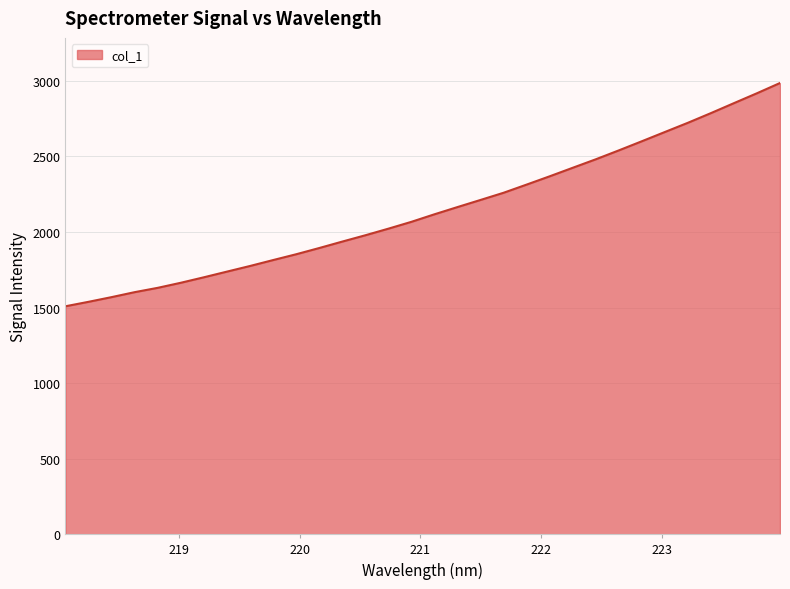

What is the smallest value displayed?

1508.6